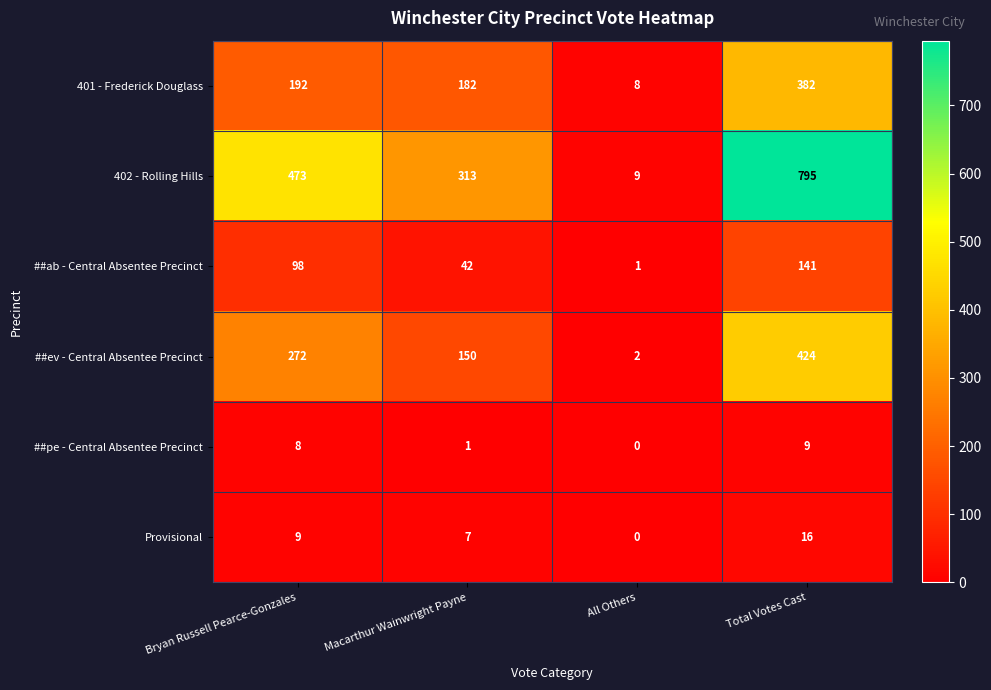

Reading left to right, extract all data points from this chart.

401 - Frederick Douglass: Bryan Russell Pearce-Gonzales=192	Macarthur Wainwright Payne=182	All Others=8	Total Votes Cast=382
402 - Rolling Hills: Bryan Russell Pearce-Gonzales=473	Macarthur Wainwright Payne=313	All Others=9	Total Votes Cast=795
##ab - Central Absentee Precinct: Bryan Russell Pearce-Gonzales=98	Macarthur Wainwright Payne=42	All Others=1	Total Votes Cast=141
##ev - Central Absentee Precinct: Bryan Russell Pearce-Gonzales=272	Macarthur Wainwright Payne=150	All Others=2	Total Votes Cast=424
##pe - Central Absentee Precinct: Bryan Russell Pearce-Gonzales=8	Macarthur Wainwright Payne=1	All Others=0	Total Votes Cast=9
Provisional: Bryan Russell Pearce-Gonzales=9	Macarthur Wainwright Payne=7	All Others=0	Total Votes Cast=16